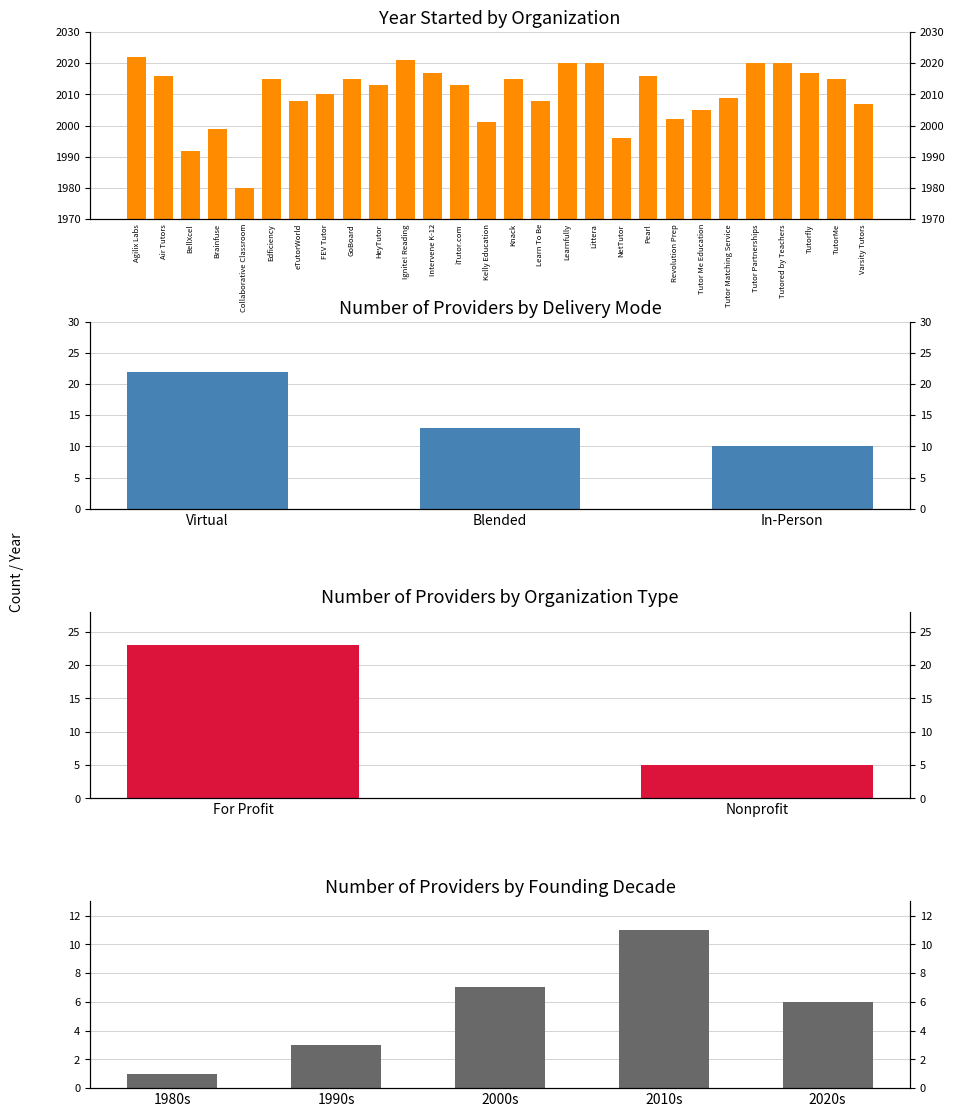

Between Littera and Learnfully, which is larger?

Littera